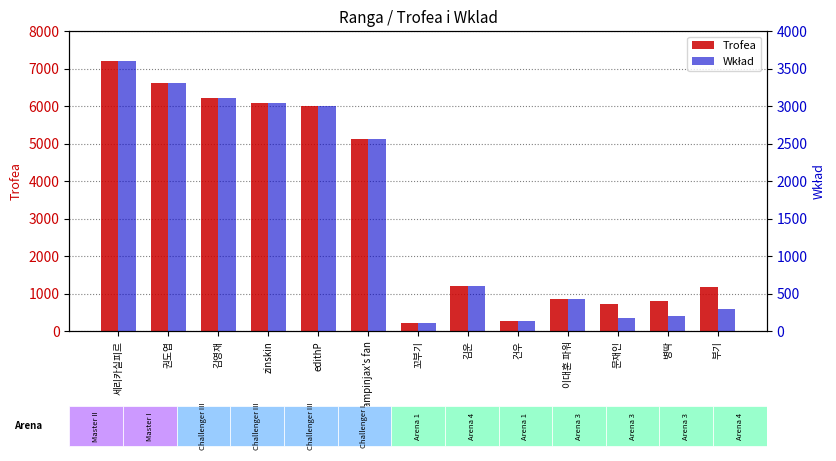

Reading left to right, extract all data points from this chart.

Trofea: 세리카실피르=7203	권도엽=6619	김영재=6207	zinskin=6068	edithP=6000	jampinjax's fan=5117	꼬부기=207	김운=1189	건우=268	이대훈 파워=855	문재인=707	병딱=791	부기=1184
Wkład: 세리카실피르=3601	권도엽=3309	김영재=3103	zinskin=3034	edithP=3000	jampinjax's fan=2558	꼬부기=103	김운=594	건우=134	이대훈 파워=427	문재인=176	병딱=197	부기=296